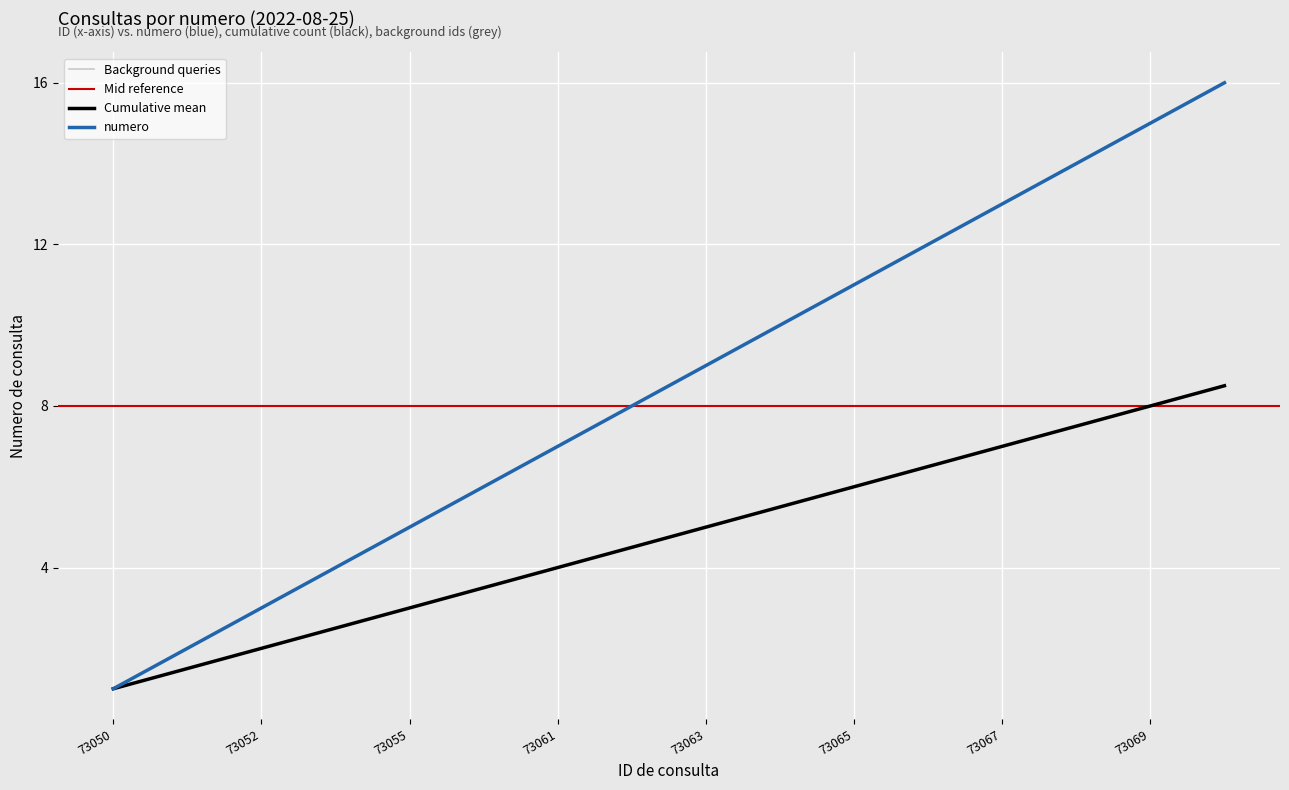

Is it true that the value at 73063 is 5.0?

True